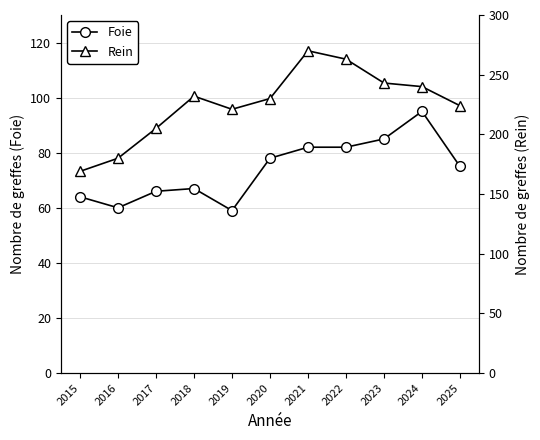

Where is the first local minimum for Rein?

2019